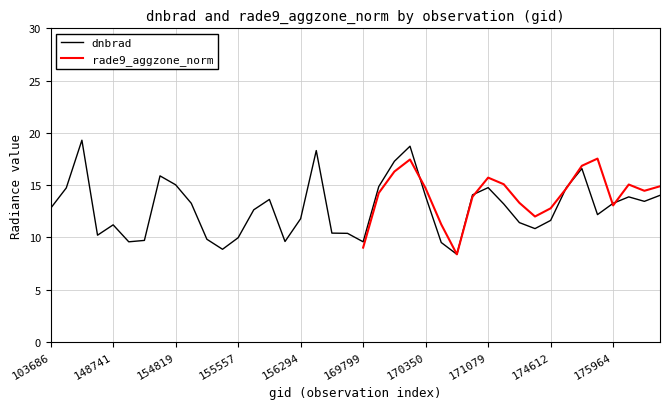

What is the minimum value for dnbrad?

8.4